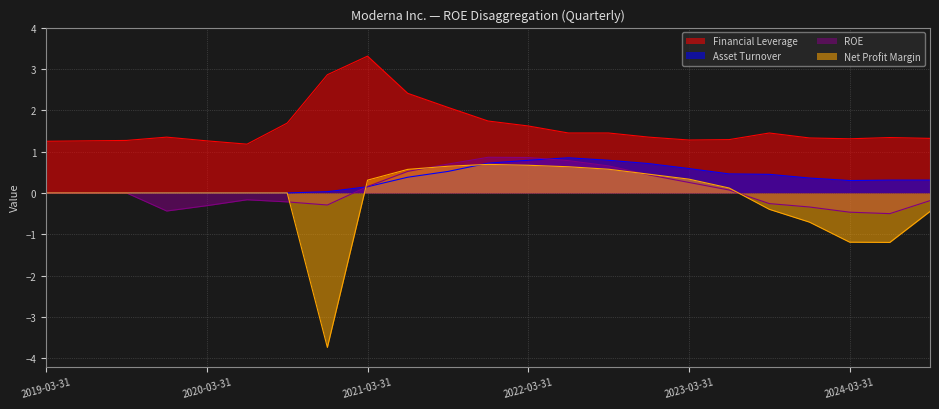

What is the difference between the highest and lowest values at 2019-03-31?

1.2